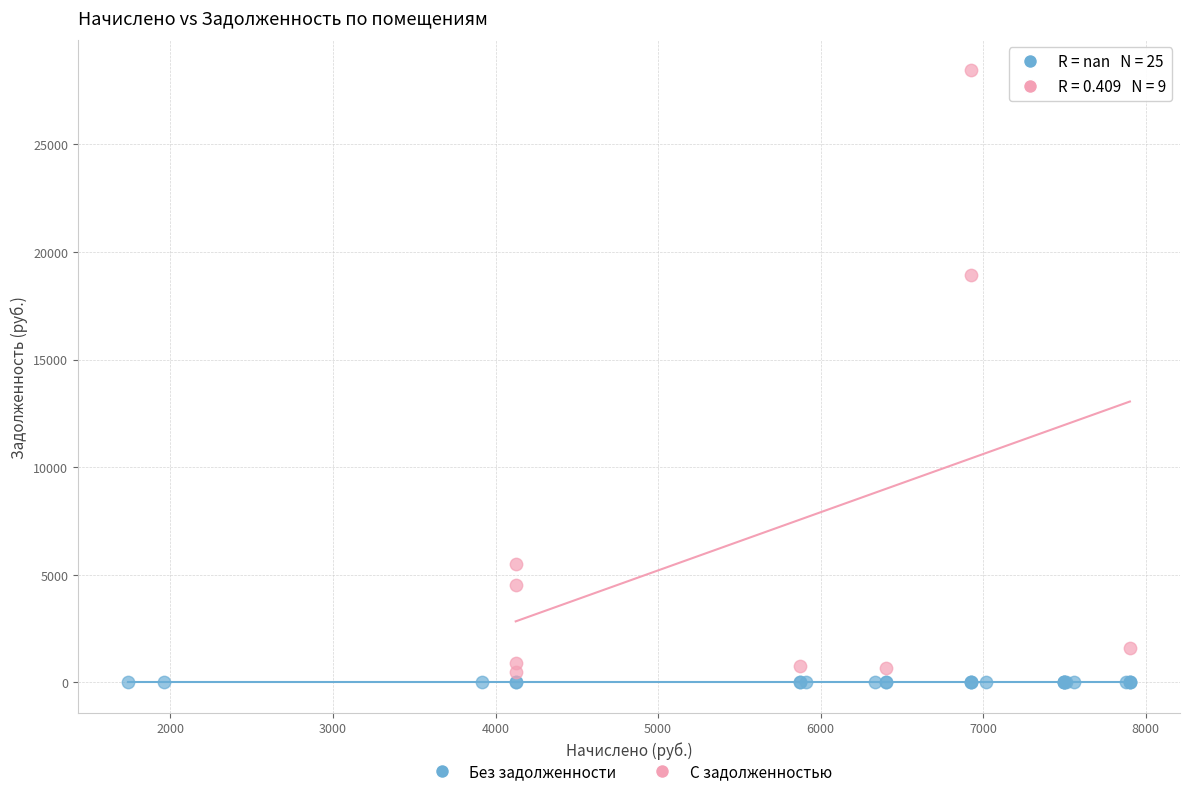

What are all the series names shown in the legend?

Без задолженности, С задолженностью